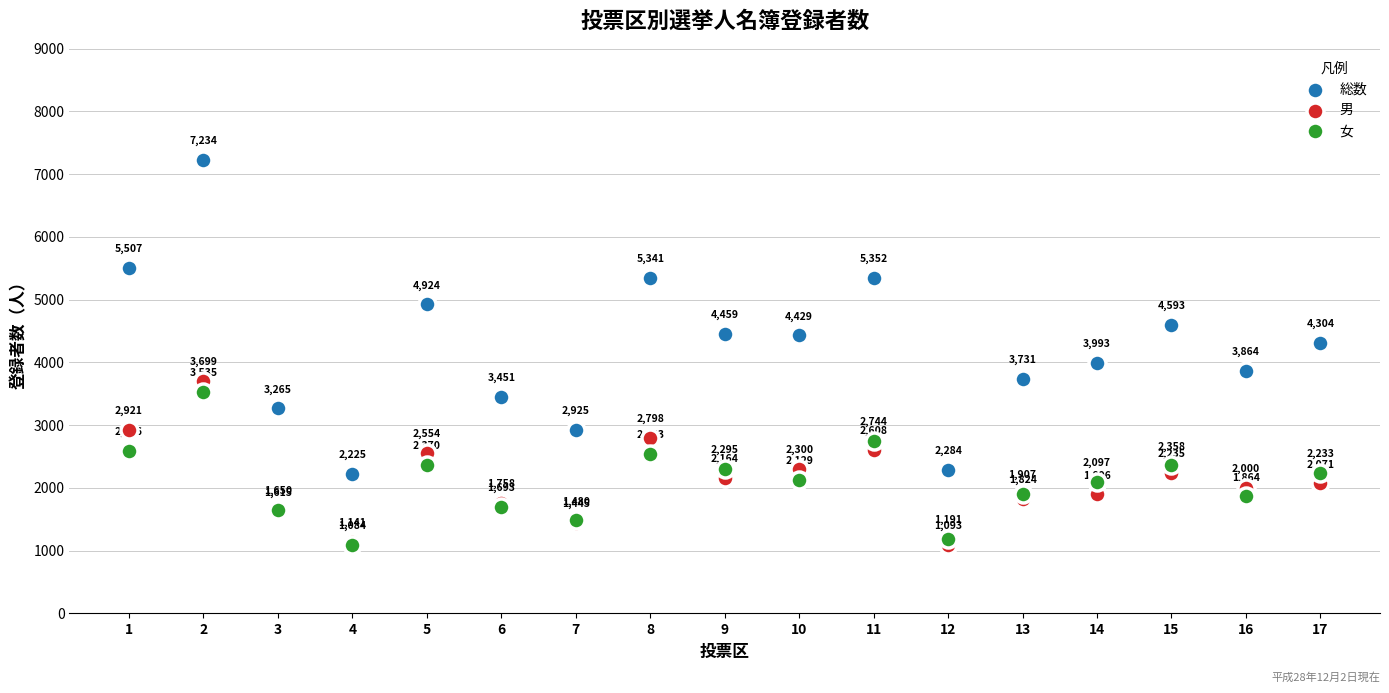

Which series reaches the maximum Y coordinate?

総数